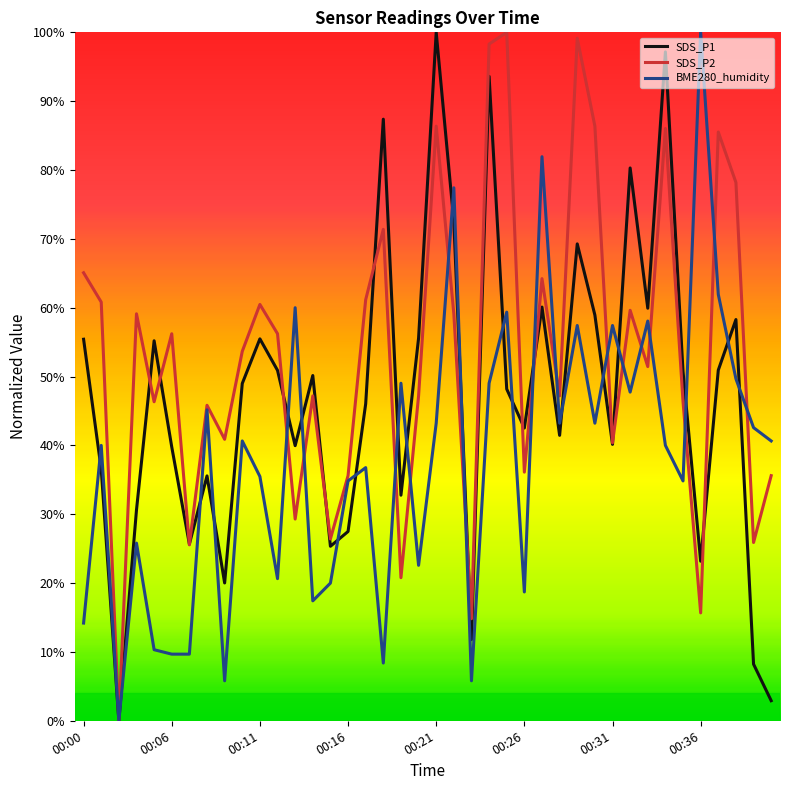

Rank the series by their average value, from lowest to highest.

BME280_humidity, SDS_P1, SDS_P2